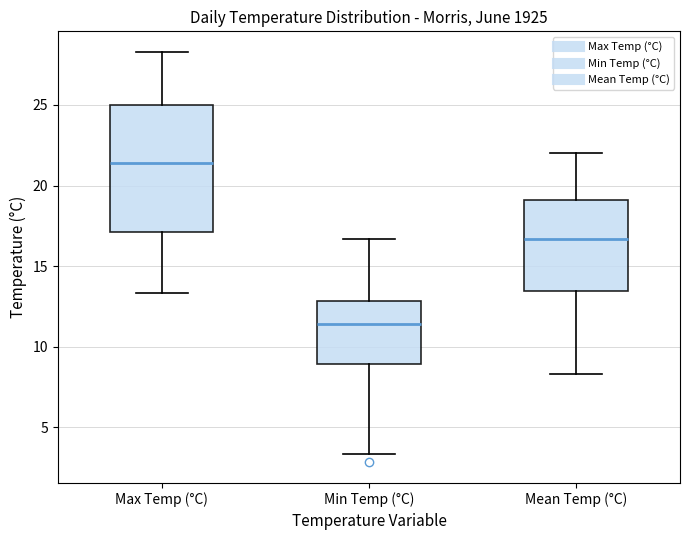

Reading left to right, read every box against the y-axis: the position of its median line, the range the box covers, and the ends of its whiskers. The values are not printed on the chart, so give them approximately, as read against the axis.

Max Temp (°C): median 21.5, box 17.0 to 25.0, whiskers 13.5 to 28.5
Min Temp (°C): median 11.5, box 9.0 to 13.0, whiskers 3.5 to 16.5
Mean Temp (°C): median 16.5, box 13.5 to 19.0, whiskers 8.5 to 22.0